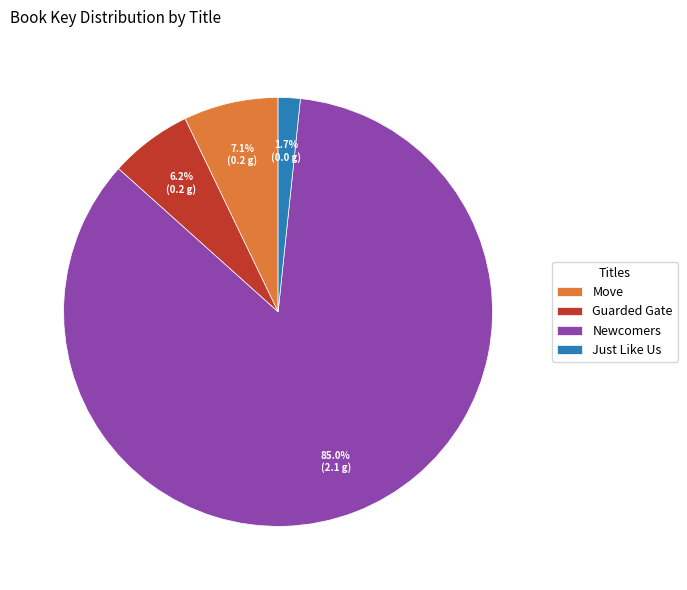

Is it true that Guarded Gate is 21% of the pie?

False